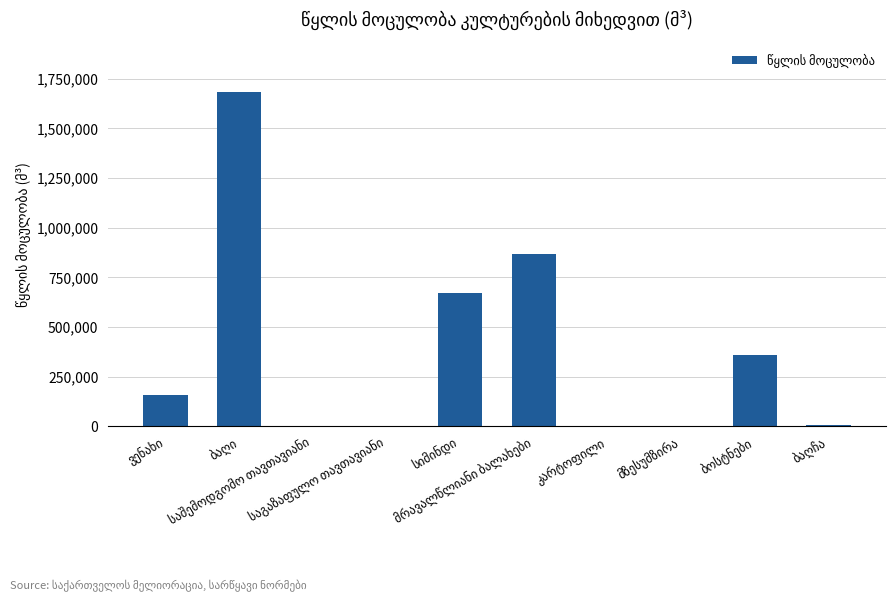

What is the sum of all values?

3743614.8